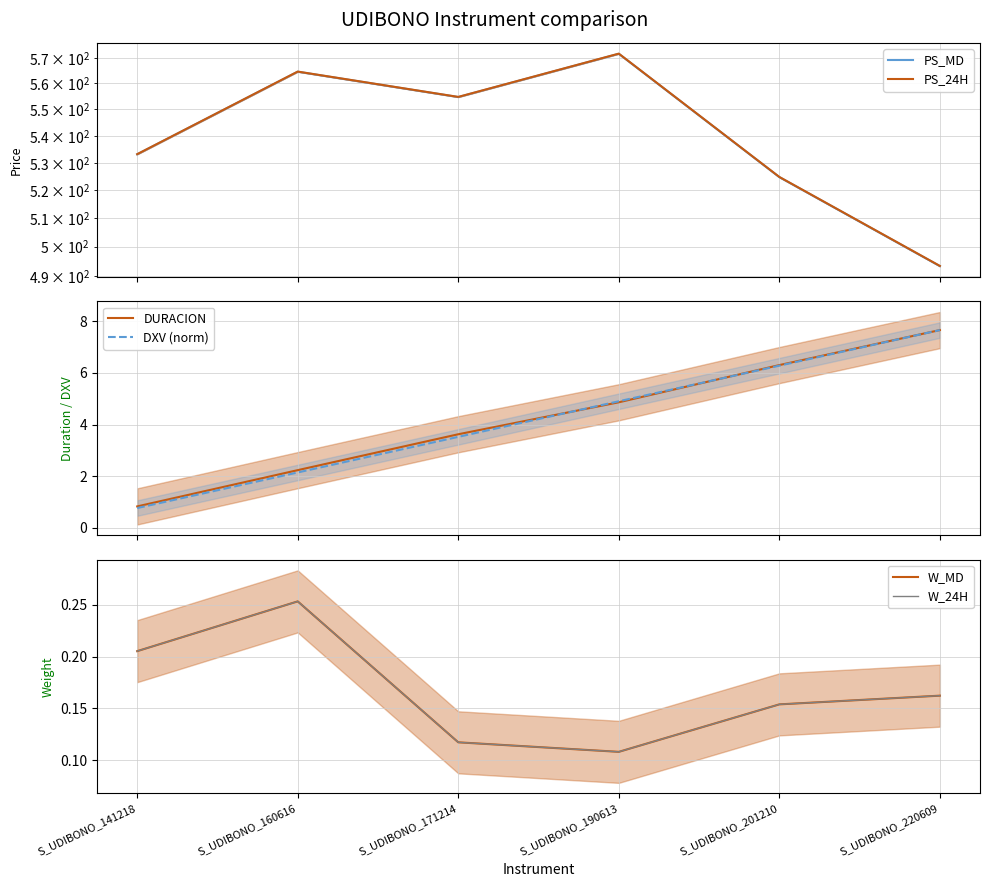

At S_UDIBONO_220609, list the series in order from smallest to largest.

W_MD, W_24H, DURACION, DXV (norm), PS_MD, PS_24H